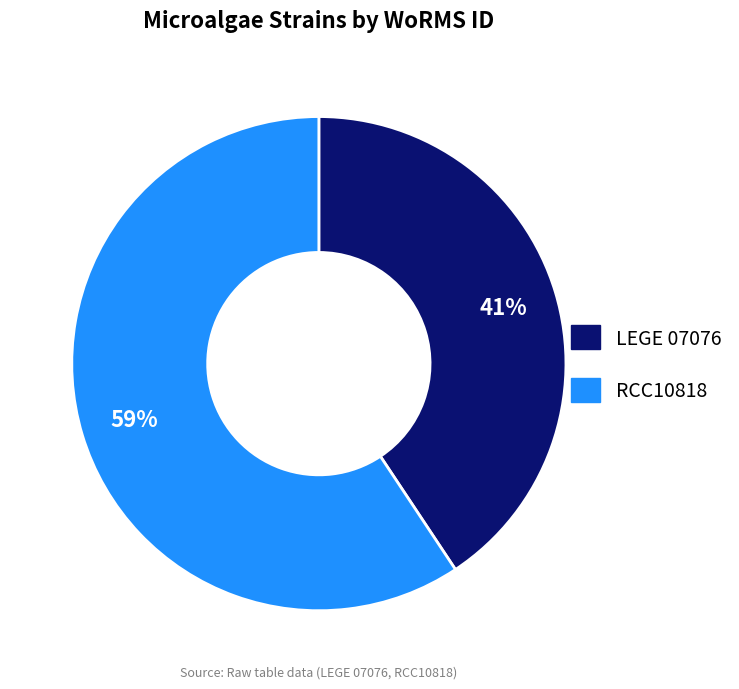

Do LEGE 07076 and RCC10818 together represent more than half of the pie?

Yes